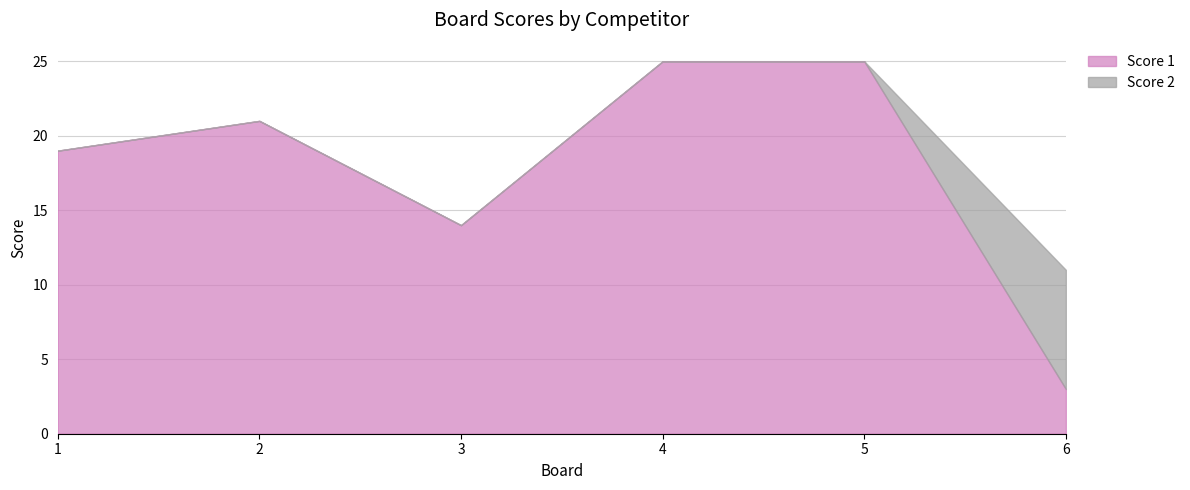

What is the sum of the values at 4 and 5?

50